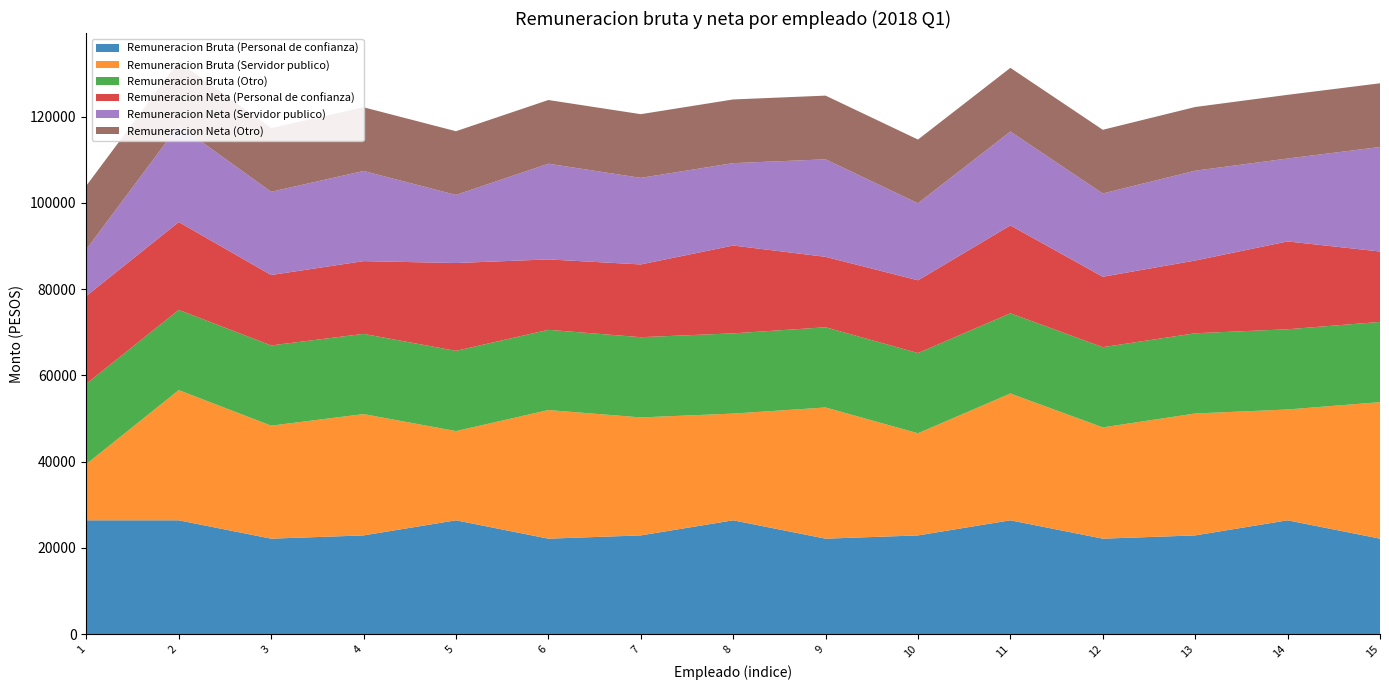

Reading left to right, extract all data points from this chart.

Remuneracion Bruta (Personal de confianza): 1=26392.4	2=26392.4	3=22138.1	4=22892.4	5=26392.4	6=22138.1	7=22892.4	8=26392.4	9=22138.1	10=22892.4	11=26392.4	12=22138.1	13=22892.4	14=26392.4	15=22138.1
Remuneracion Bruta (Servidor publico): 1=13051.9	2=30185.3	3=26198.3	4=28127.7	5=20687.0	6=29816.7	7=27355.9	8=24743.4	9=30413.3	10=23680.8	11=29400.4	12=25795.8	13=28265.2	14=25692.1	15=31650.3
Remuneracion Bruta (Otro): 1=18597.6	2=18597.6	3=18597.6	4=18597.6	5=18597.6	6=18597.6	7=18597.6	8=18597.6	9=18597.6	10=18597.6	11=18597.6	12=18597.6	13=18597.6	14=18597.6	15=18597.6
Remuneracion Neta (Personal de confianza): 1=20364.8	2=20364.8	3=16325.2	4=16864.8	5=20364.8	6=16325.2	7=16864.8	8=20364.8	9=16325.2	10=16864.8	11=20364.8	12=16325.2	13=16864.8	14=20364.8	15=16325.2
Remuneracion Neta (Servidor publico): 1=10802.1	2=22421.2	3=19297.5	4=20898.8	5=15791.0	6=22189.2	7=20072.8	8=19099.7	9=22610.4	10=17865.6	11=21769.8	12=19308.2	13=20827.5	14=19222.1	15=24232.2
Remuneracion Neta (Otro): 1=14764.1	2=14764.1	3=14764.1	4=14764.1	5=14764.1	6=14764.1	7=14764.1	8=14764.1	9=14764.1	10=14764.1	11=14764.1	12=14764.1	13=14764.1	14=14764.1	15=14764.1